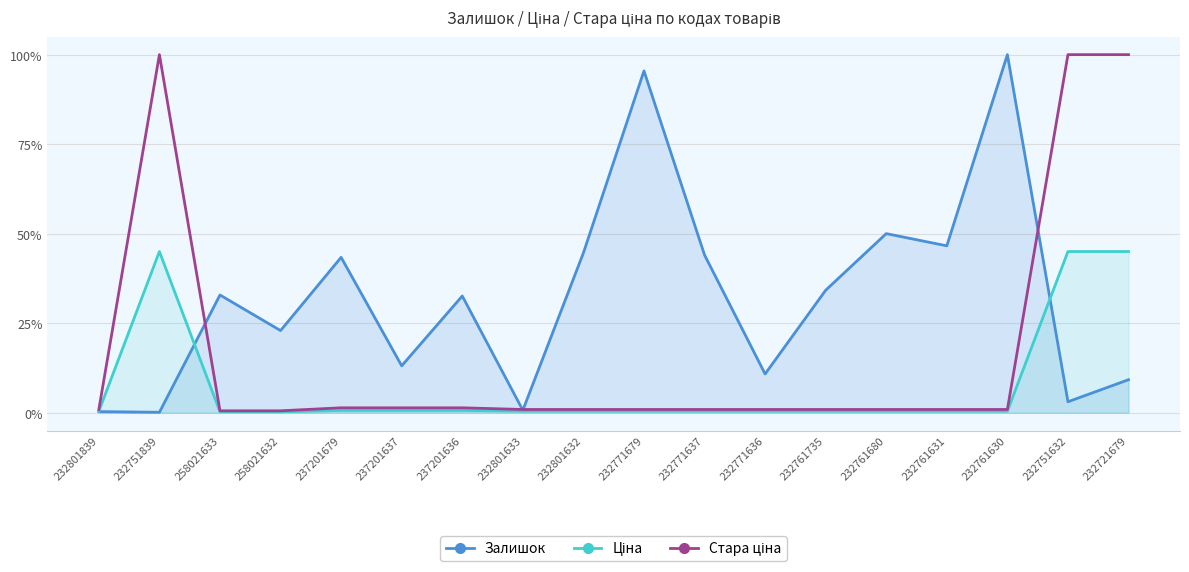

Is it true that Стара ціна equals 0.9 at 232761680?

True